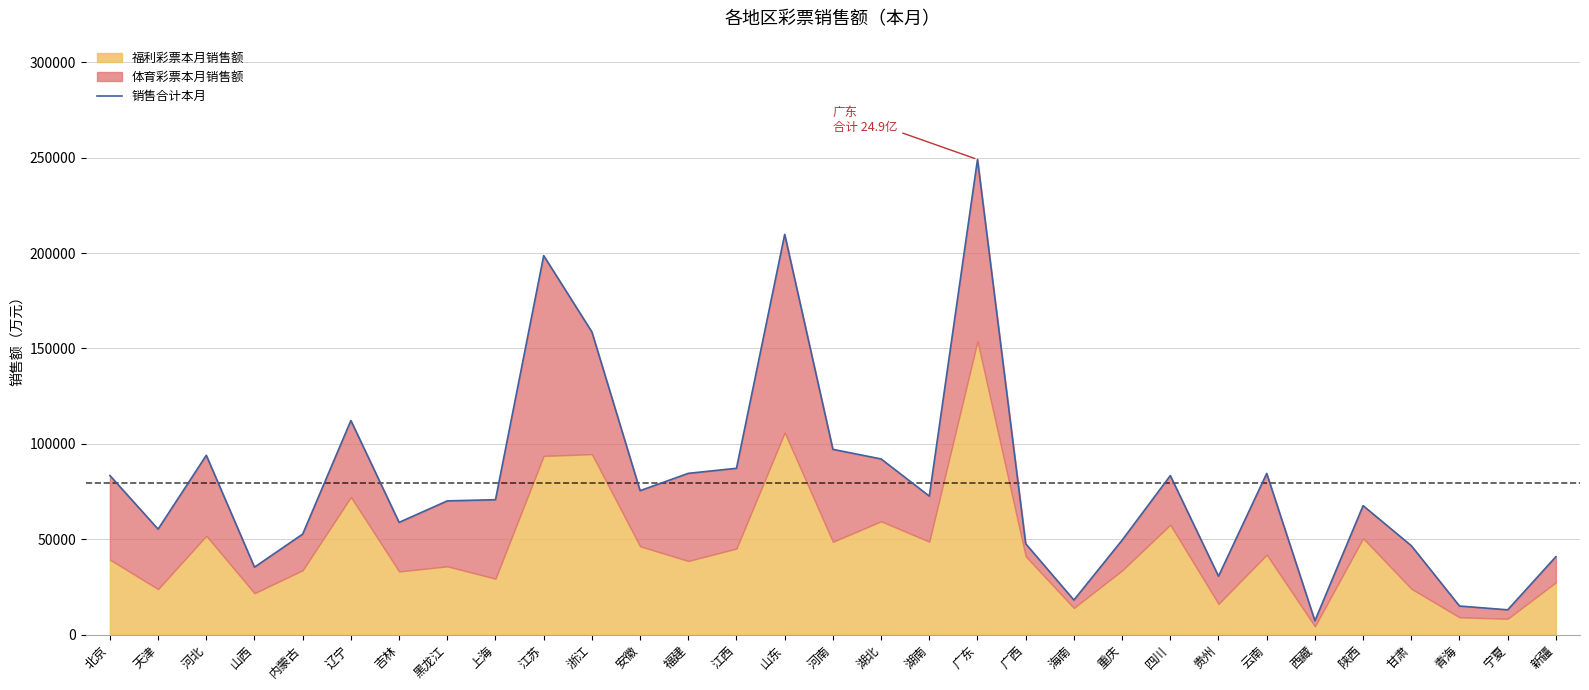

Reading left to right, what are all the values shown in this chart?

北京=83401.2	天津=55296.4	河北=93994.5	山西=35349.2	内蒙古=52682.3	辽宁=112229.5	吉林=58825.0	黑龙江=70097.6	上海=70715.3	江苏=198692.2	浙江=158682.0	安徽=75458.8	福建=84534.2	江西=87186.5	山东=209847.0	河南=97125.7	湖北=92083.8	湖南=72602.5	广东=249120.7	广西=47616.8	海南=18112.2	重庆=49493.6	四川=83354.0	贵州=30604.9	云南=84481.7	西藏=7217.2	陕西=67592.7	甘肃=46604.4	青海=14969.5	宁夏=12979.2	新疆=40855.0